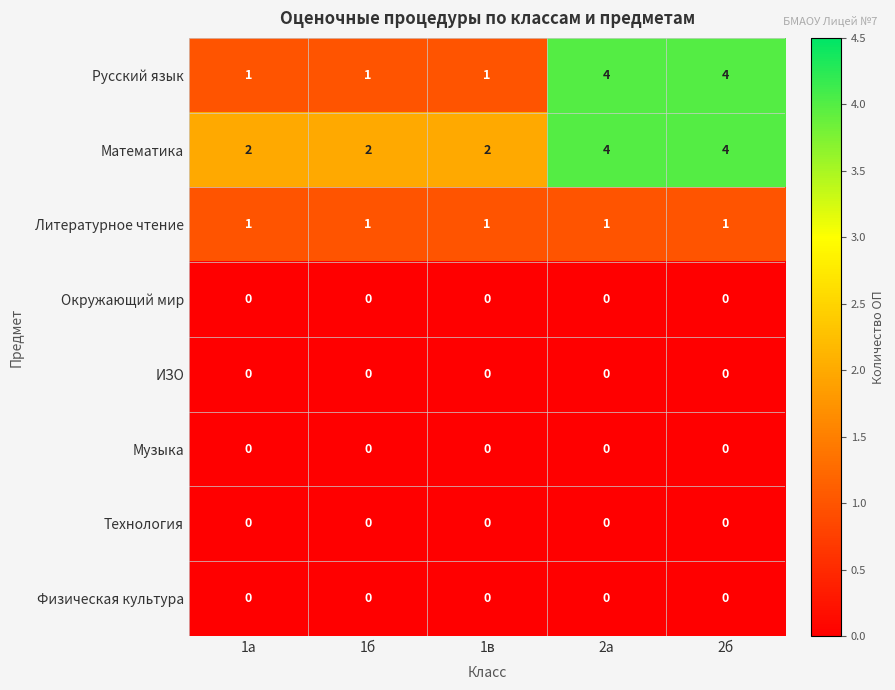

What is the maximum value shown in the chart?

4